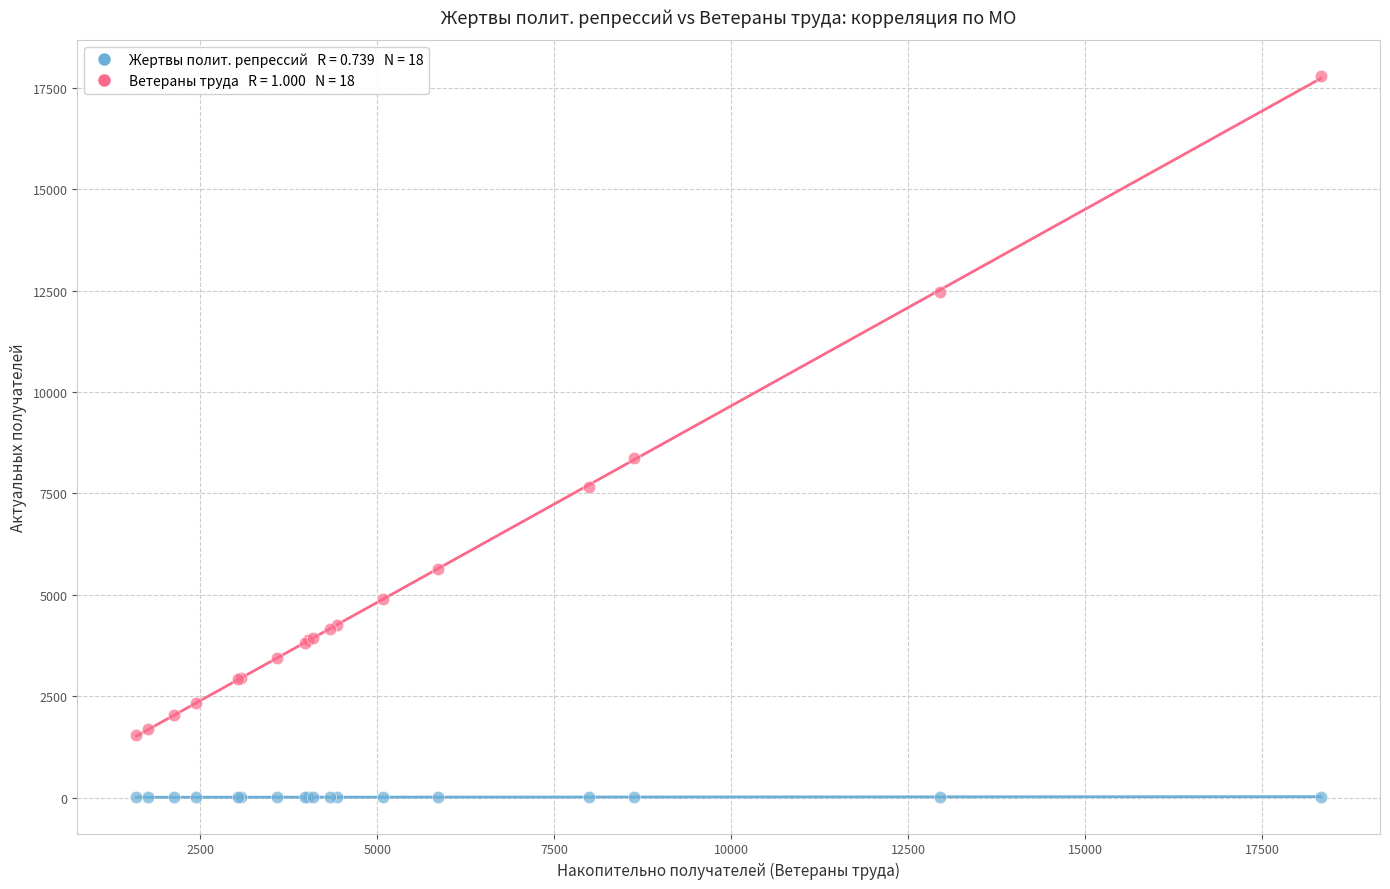

Across all series, what Y value is closest to 8896?

8366